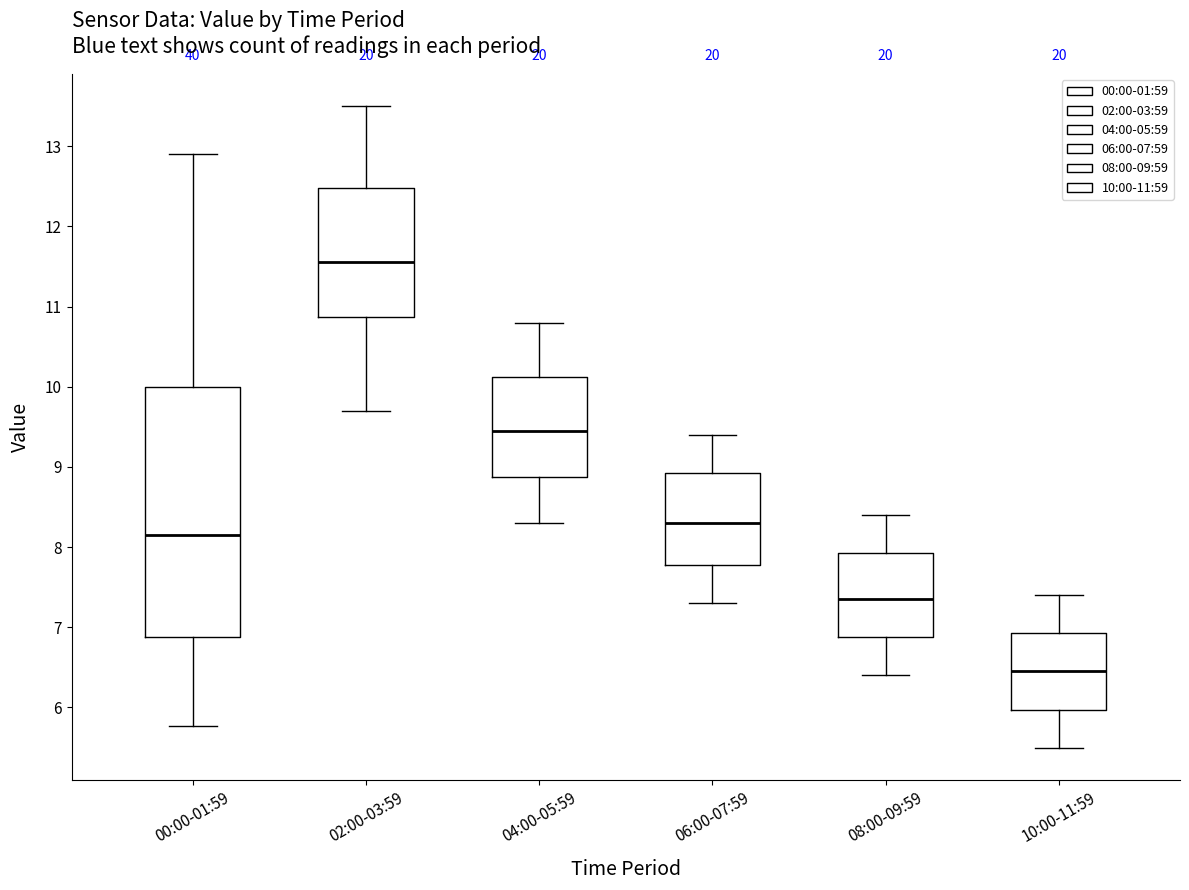

Reading left to right, read every box against the y-axis: the position of its median line, the range the box covers, and the ends of its whiskers. The values are not printed on the chart, so give them approximately, as read against the axis.

00:00-01:59: median 8.2, box 6.9 to 10.0, whiskers 5.8 to 12.9
02:00-03:59: median 11.6, box 10.9 to 12.5, whiskers 9.7 to 13.5
04:00-05:59: median 9.5, box 8.9 to 10.1, whiskers 8.3 to 10.8
06:00-07:59: median 8.3, box 7.8 to 8.9, whiskers 7.3 to 9.4
08:00-09:59: median 7.4, box 6.9 to 7.9, whiskers 6.4 to 8.4
10:00-11:59: median 6.5, box 6.0 to 6.9, whiskers 5.5 to 7.4